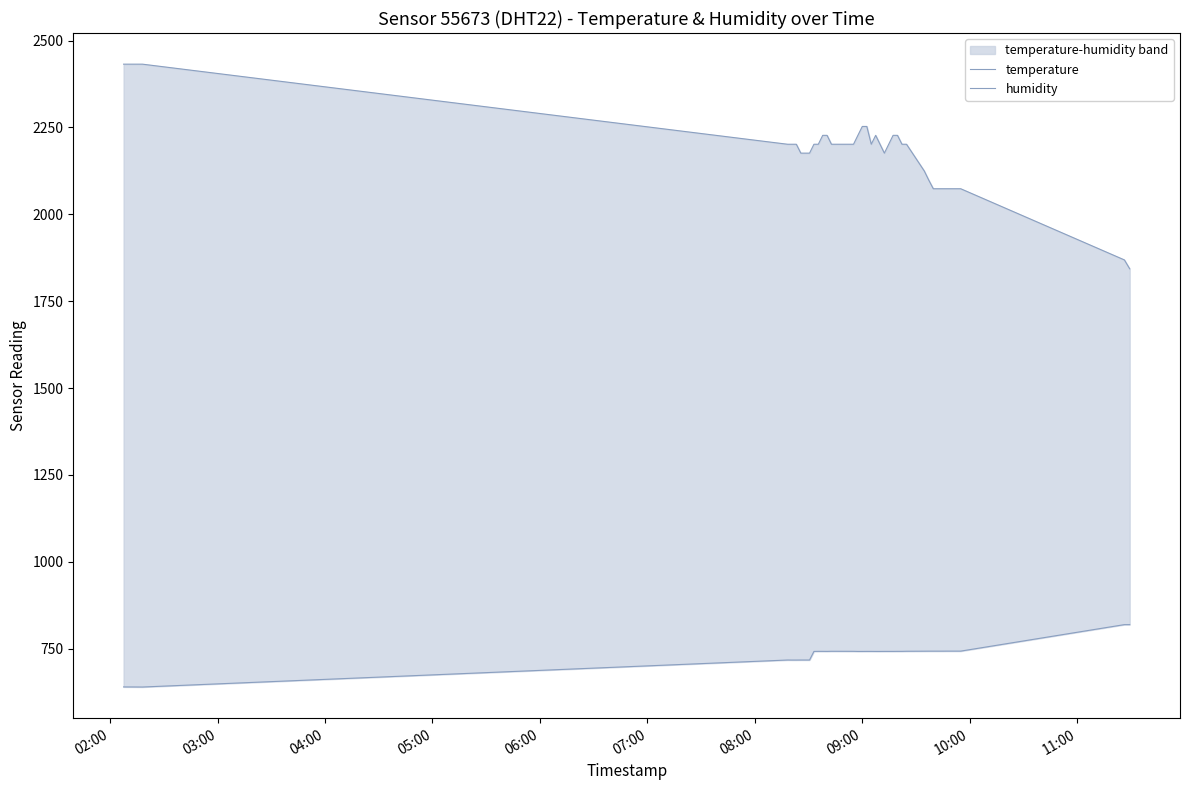

At how many categories does at least one series exceed 1371?

40